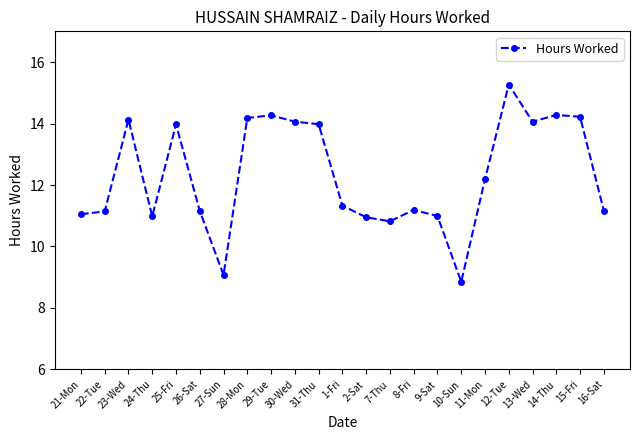

What is the maximum value shown in the chart?

15.3